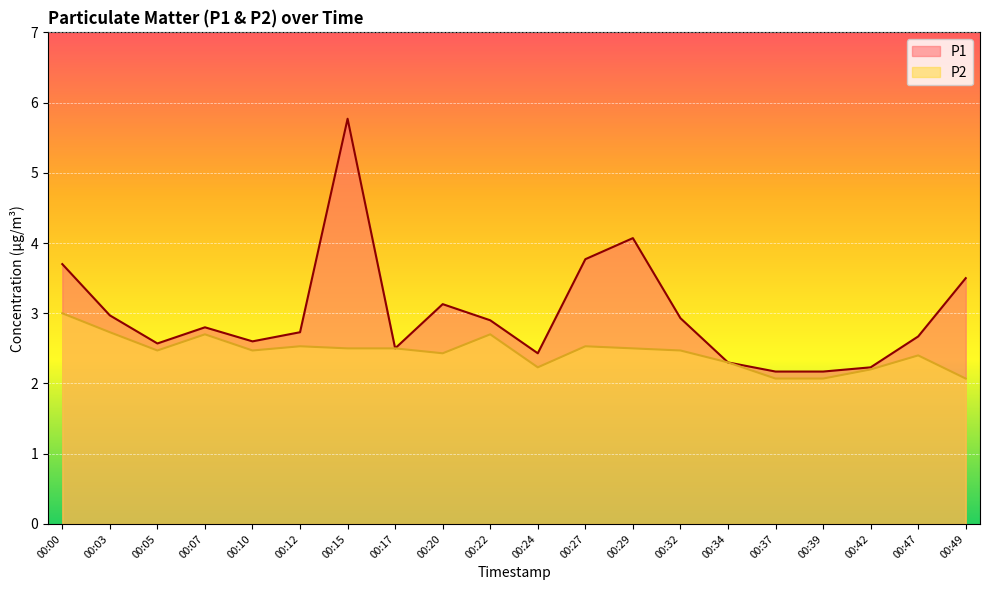

At 00:29, list the series in order from largest to smallest.

P1, P2